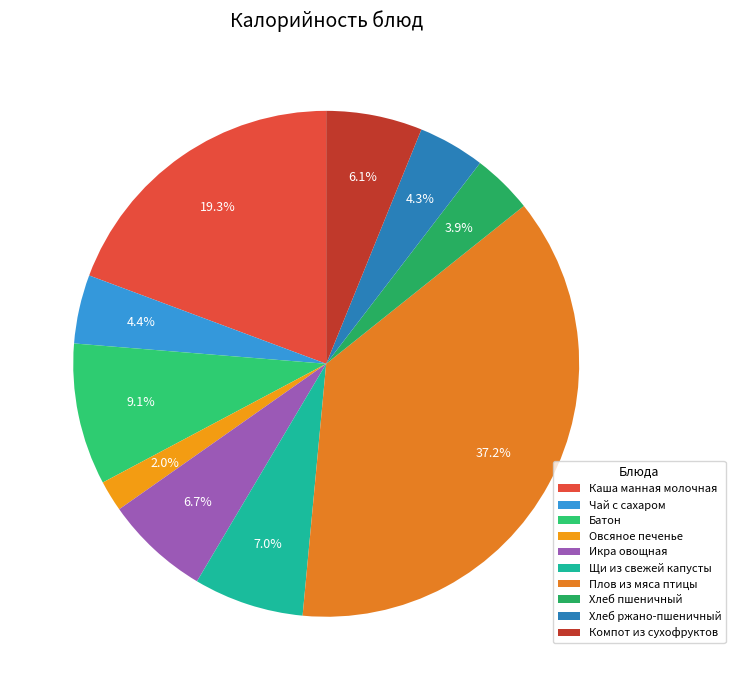

Rank the categories by value from lowest to highest.

Овсяное печенье, Хлеб пшеничный, Хлеб ржано-пшеничный, Чай с сахаром, Компот из сухофруктов, Икра овощная, Щи из свежей капусты, Батон, Каша манная молочная, Плов из мяса птицы